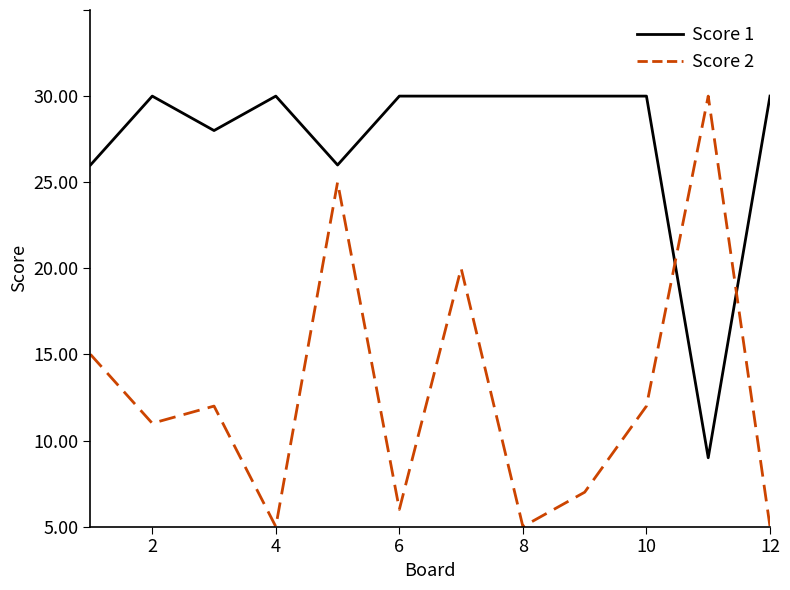

At how many categories does at least one series exceed 20?

12